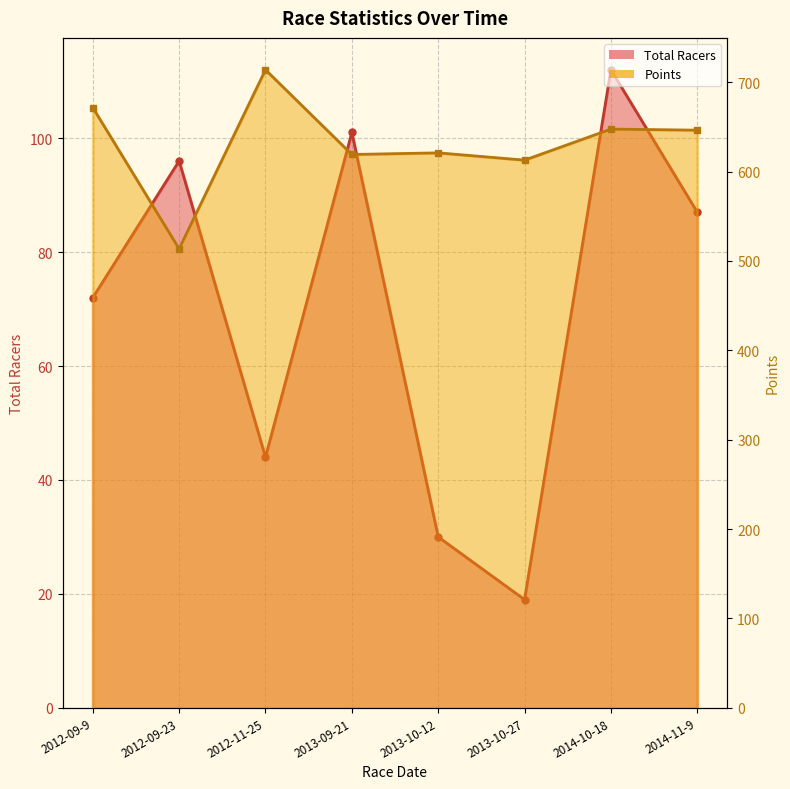

Rank the series by their average value, from highest to lowest.

Points, Total Racers